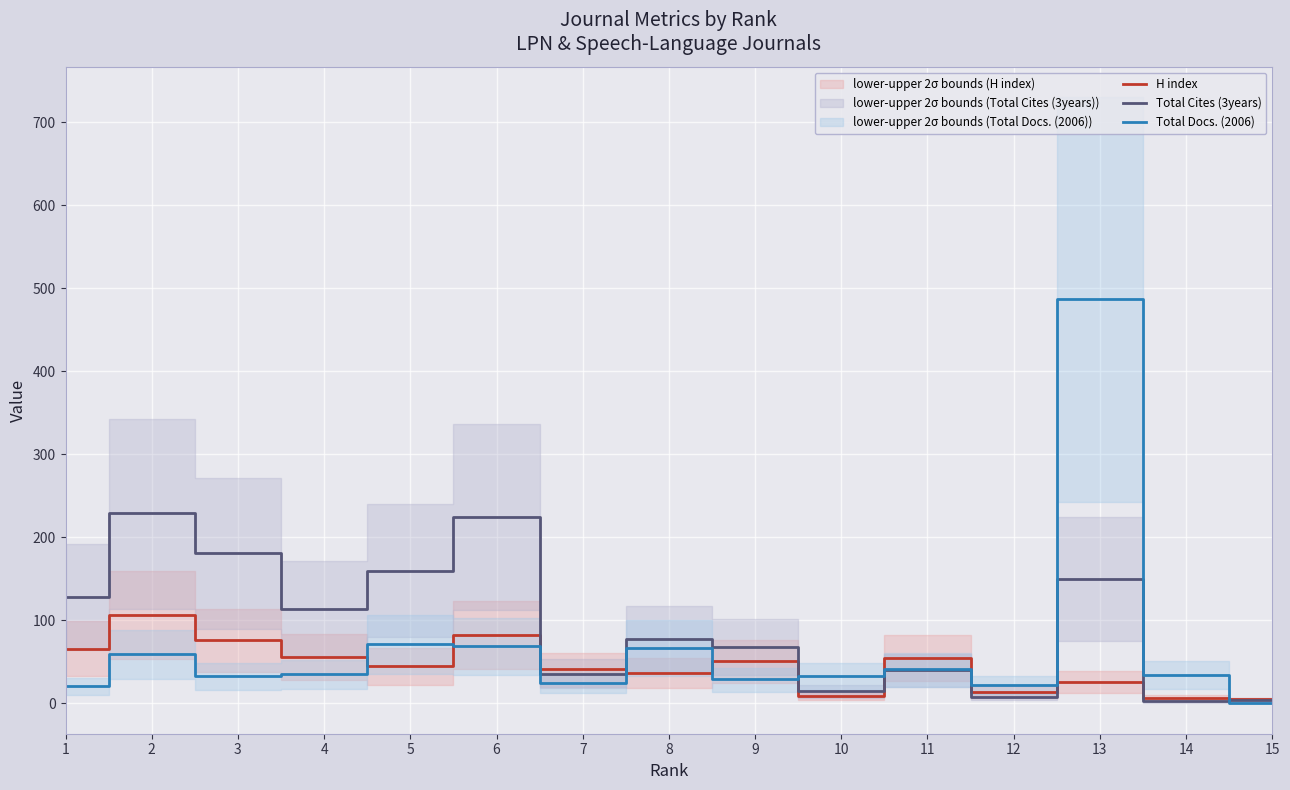

What is the value of the Total Docs. (2006) point at the 7th from the left?

25